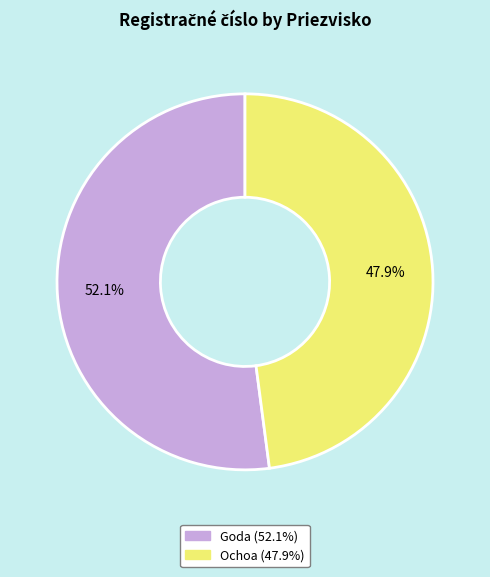

To the nearest percent, what is the combined percentage of Ochoa and Goda?

100%